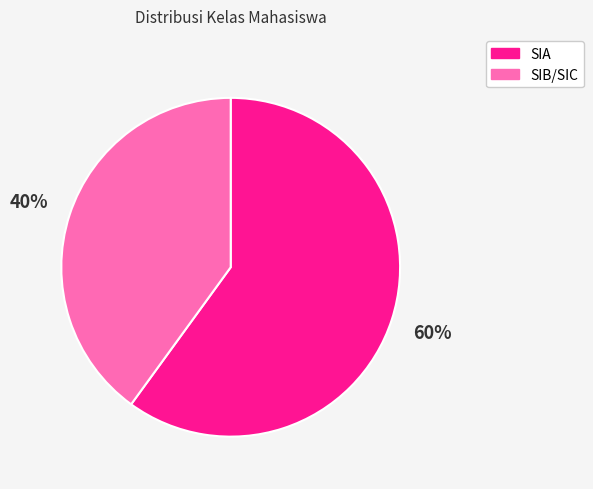

To the nearest percent, what portion does SIA represent?

60%